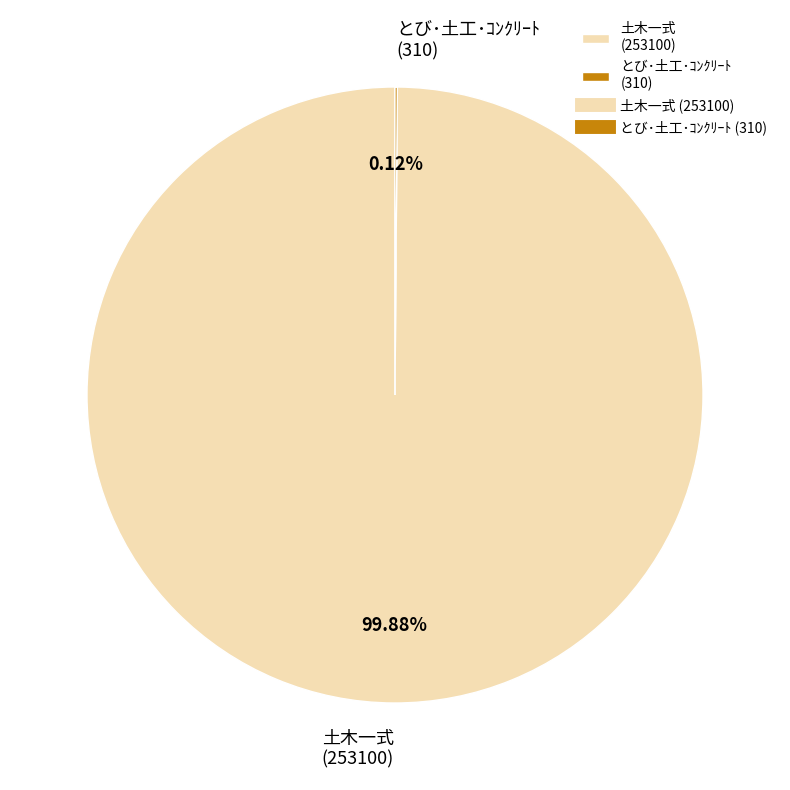

Which category accounts for the majority?

土木一式 (253100)